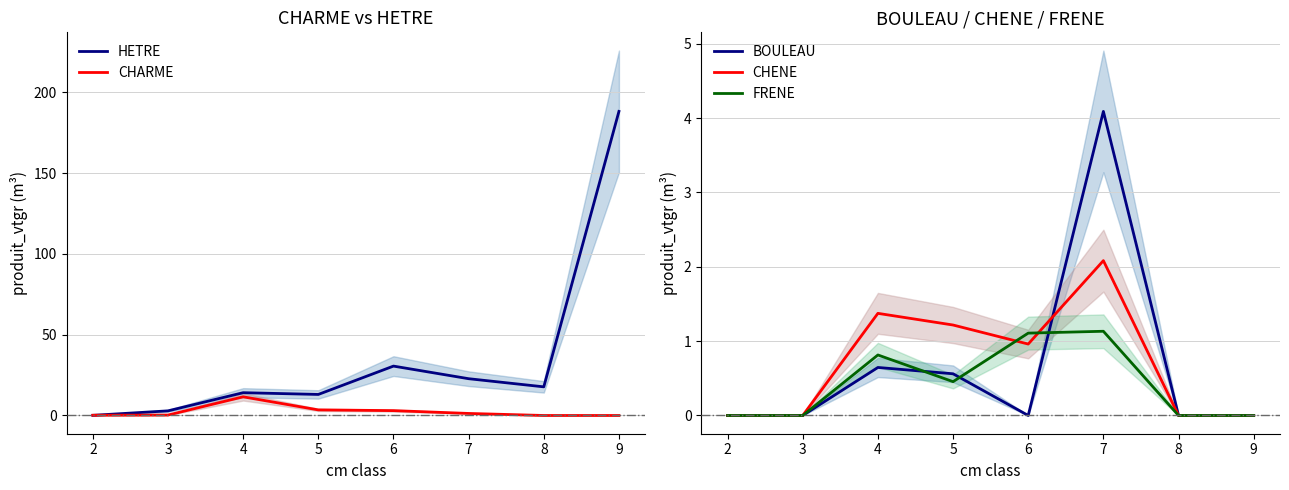

Rank the series at 3 from lowest to highest value.

BOULEAU, CHENE, FRENE, CHARME, HETRE